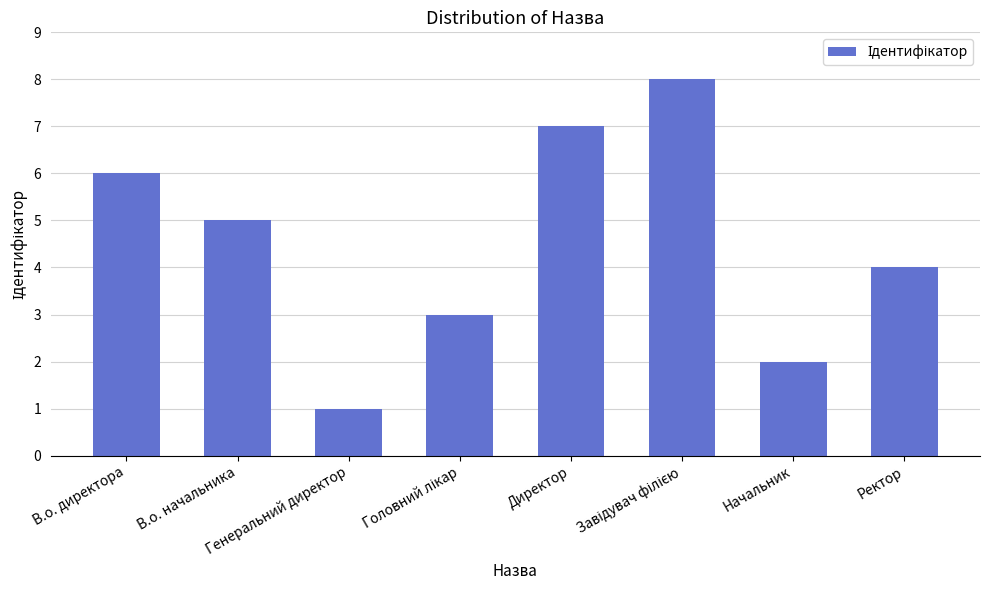

What position from the right is Директор?

4